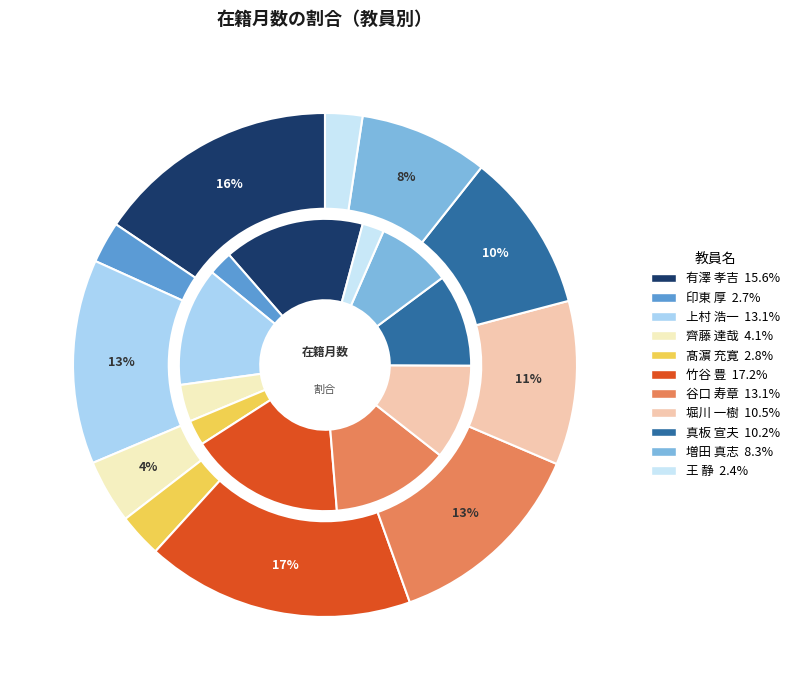

Which category has the smallest portion of the pie?

王 静